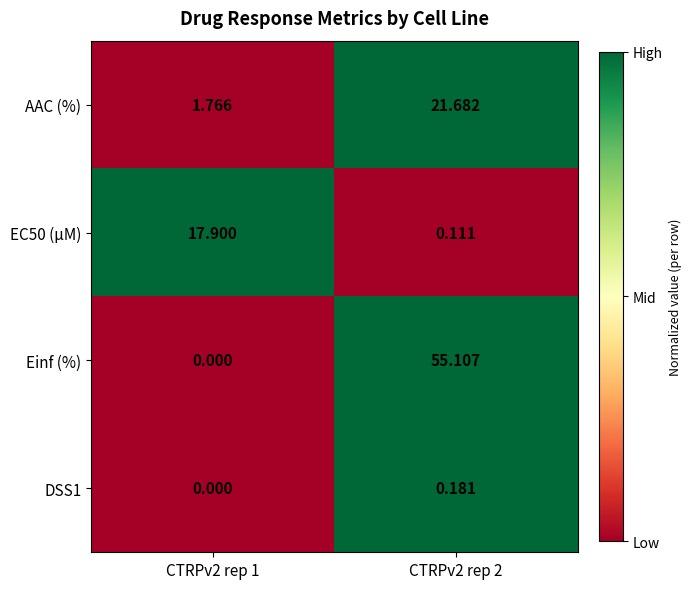

Which series has the largest total across all categories?

Einf (%)